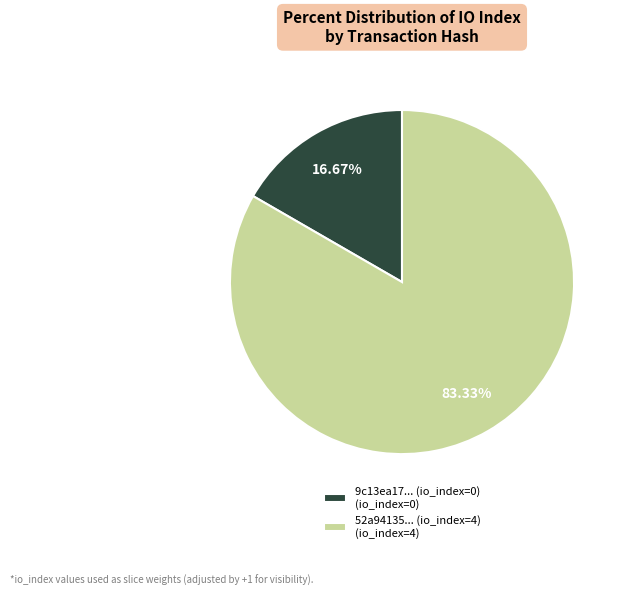

What is the majority slice?

52a94135... (io_index=4) (io_index=4)